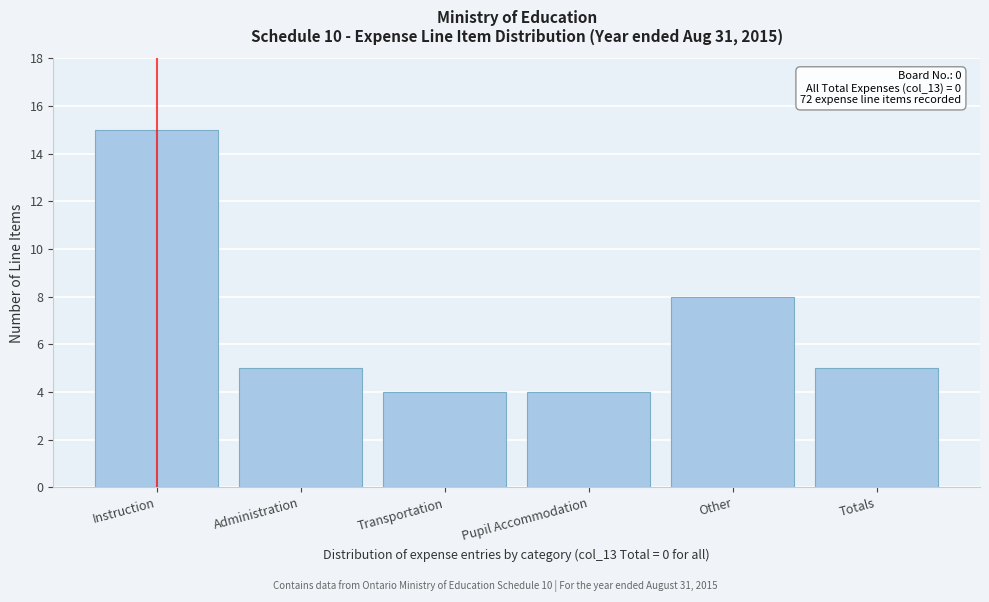

Reading left to right, what are all the values shown in this chart?

15	5	4	4	8	5